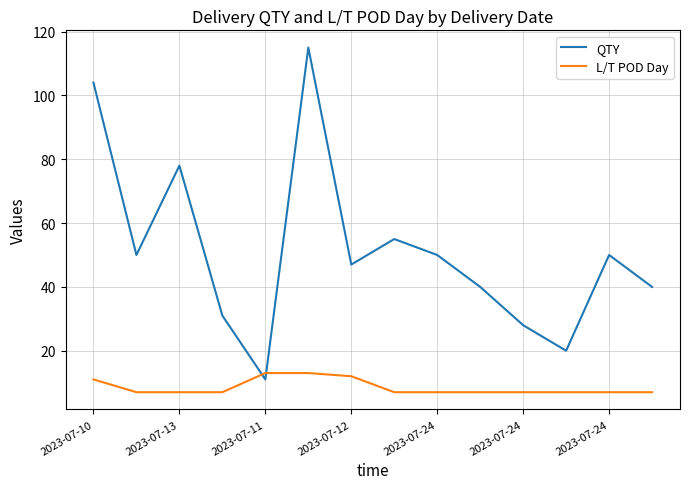

What is the maximum value for QTY?

115